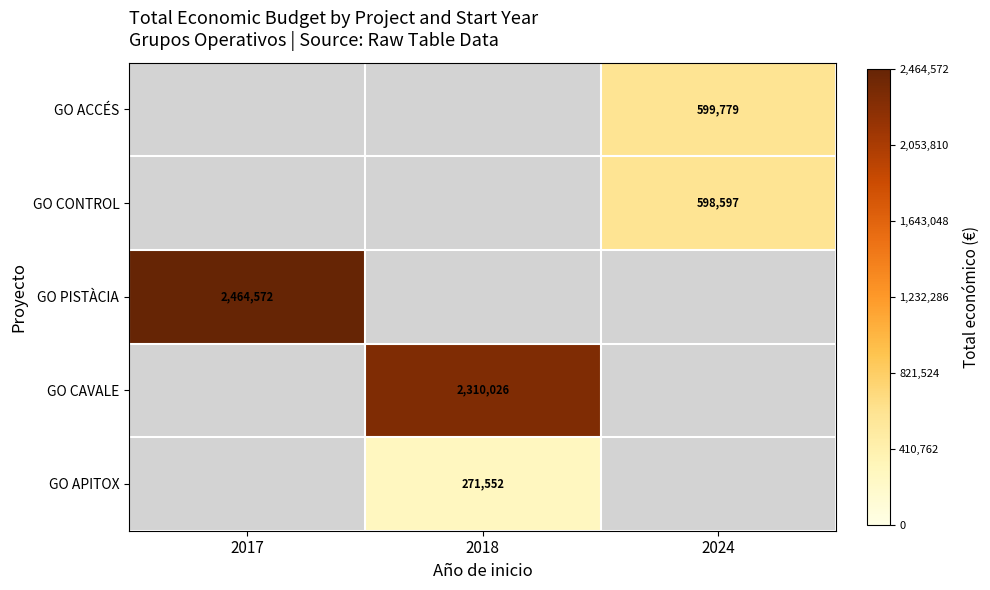

What is the difference between the highest and lowest values at 2024?

1182.0